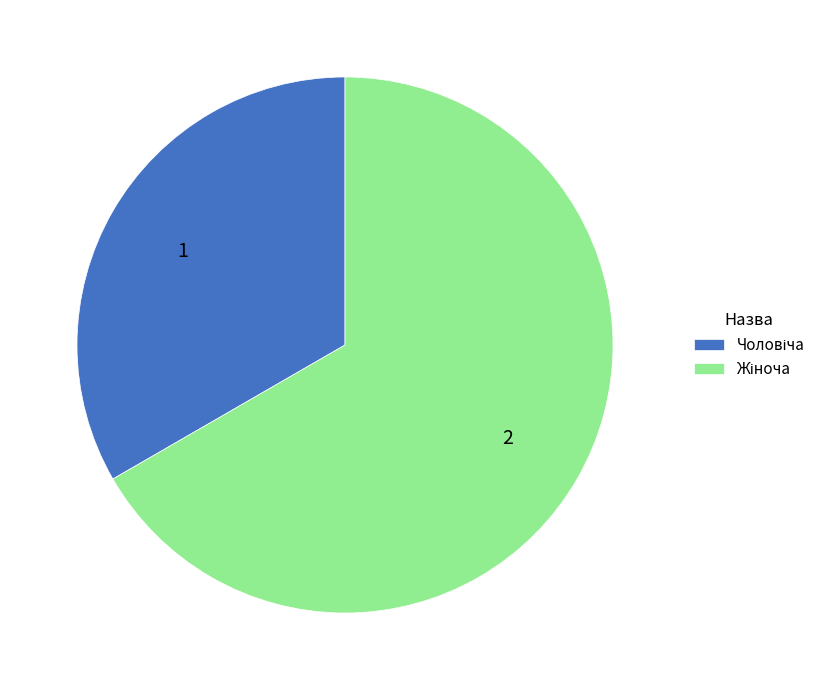

Is there any slice that represents more than half of the pie?

Yes